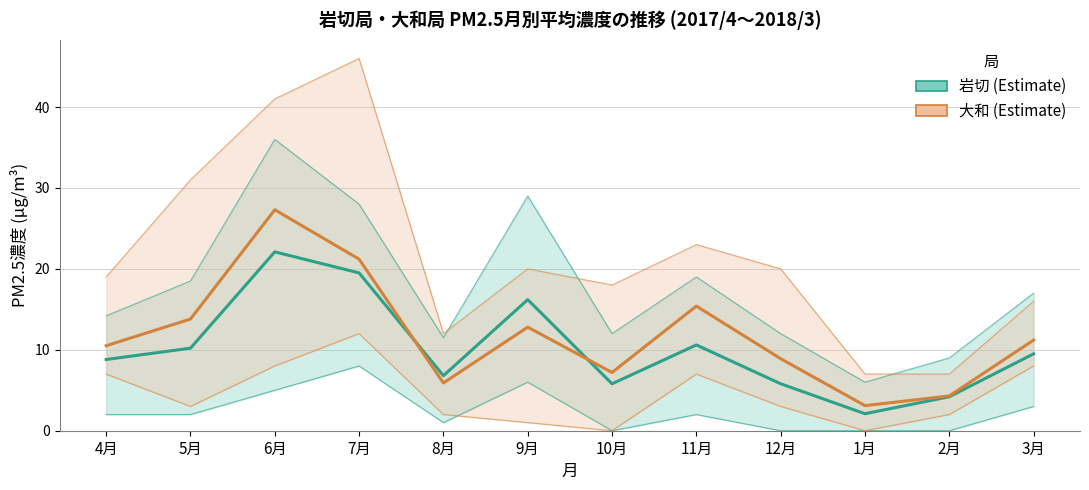

What is the value of the 大和 point at the 2nd from the left?

13.8